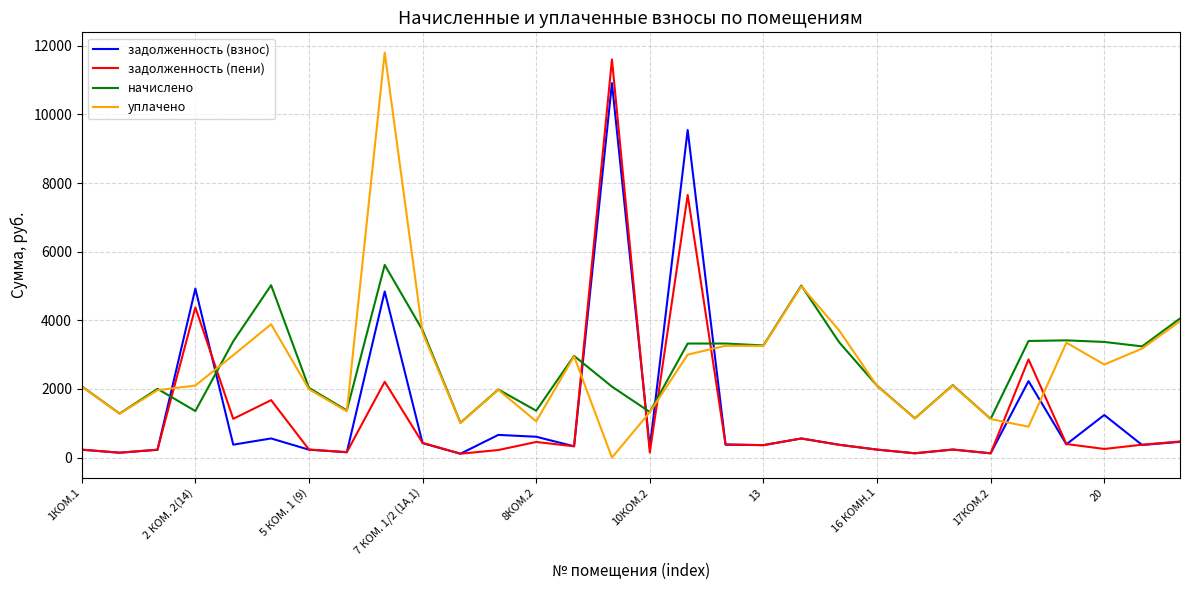

What is the minimum value for начислено?

1015.7